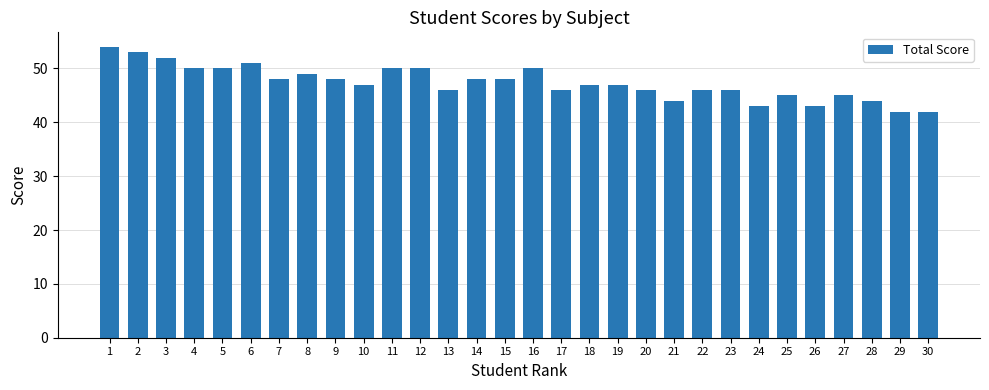

Reading left to right, transcribe all the data shown in this chart.

54	53	52	50	50	51	48	49	48	47	50	50	46	48	48	50	46	47	47	46	44	46	46	43	45	43	45	44	42	42